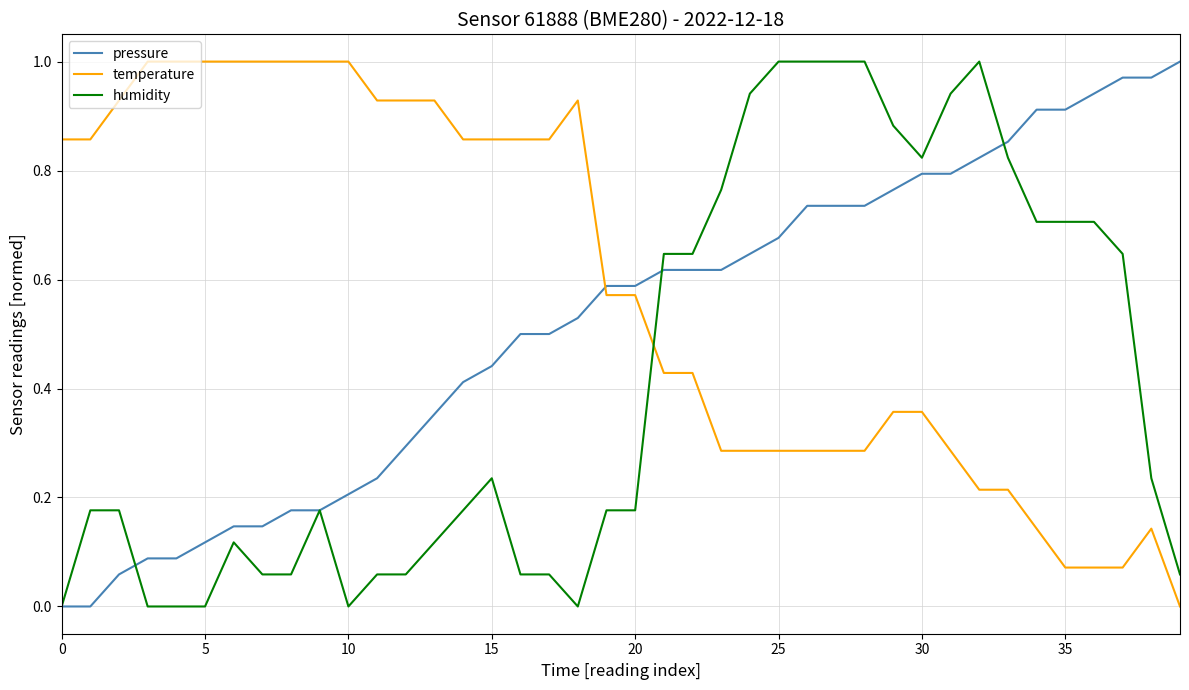

What are all the series names shown in the legend?

pressure, temperature, humidity